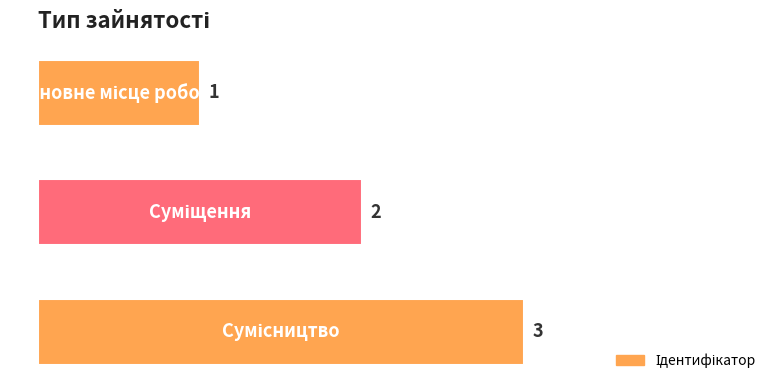

What is the value of the 1st bar from the top?

1